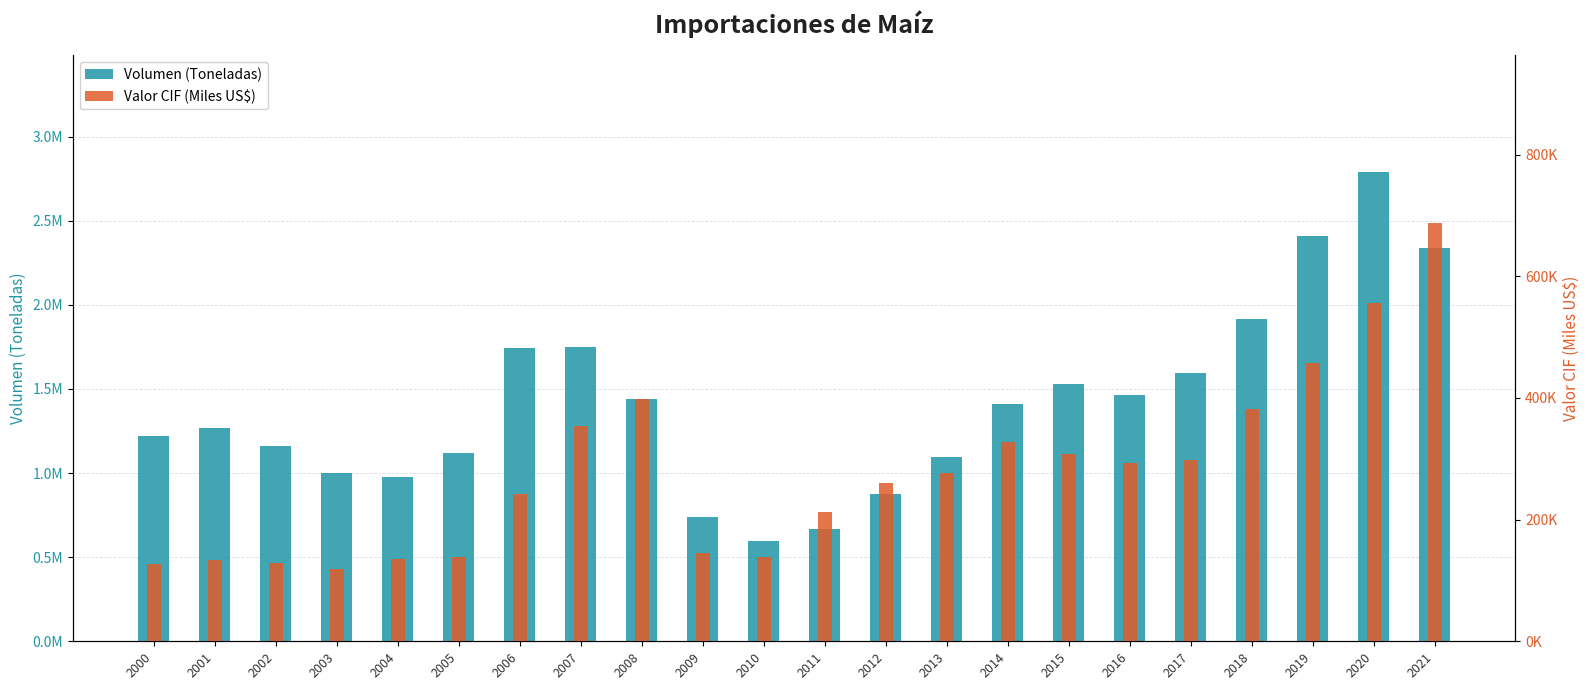

Where does the Volumen (Toneladas) series first go above 1412424?

2006